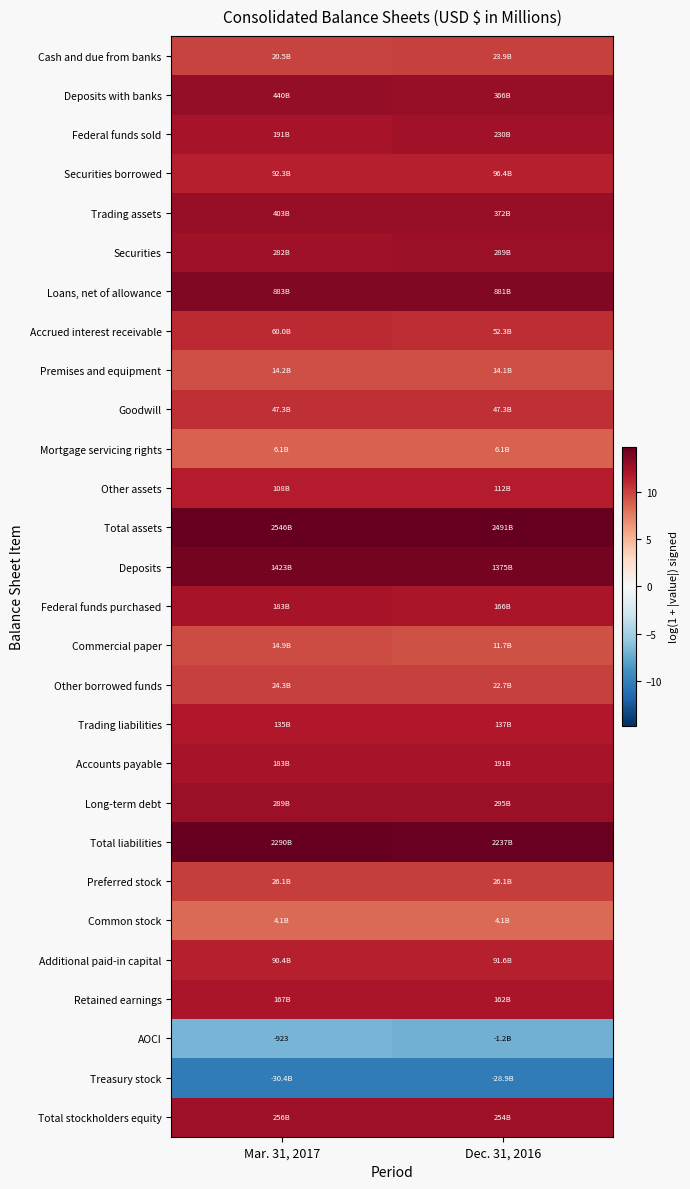

Rank the series at Mar. 31, 2017 from lowest to highest value.

Treasury stock, AOCI, Common stock, Mortgage servicing rights, Premises and equipment, Commercial paper, Cash and due from banks, Other borrowed funds, Preferred stock, Goodwill, Accrued interest receivable, Additional paid-in capital, Securities borrowed, Other assets, Trading liabilities, Retained earnings, Accounts payable, Federal funds purchased, Federal funds sold, Total stockholders equity, Securities, Long-term debt, Trading assets, Deposits with banks, Loans, net of allowance, Deposits, Total liabilities, Total assets